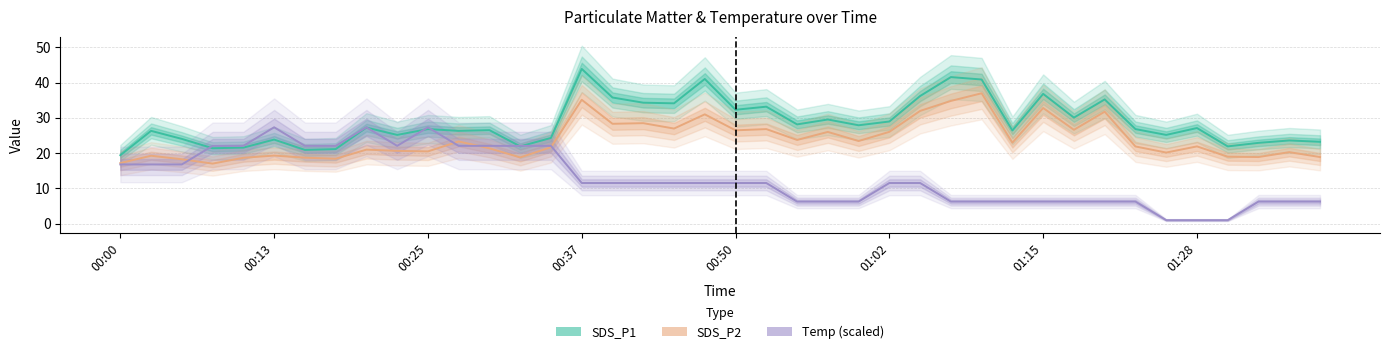

What is the greatest value displayed?

43.9